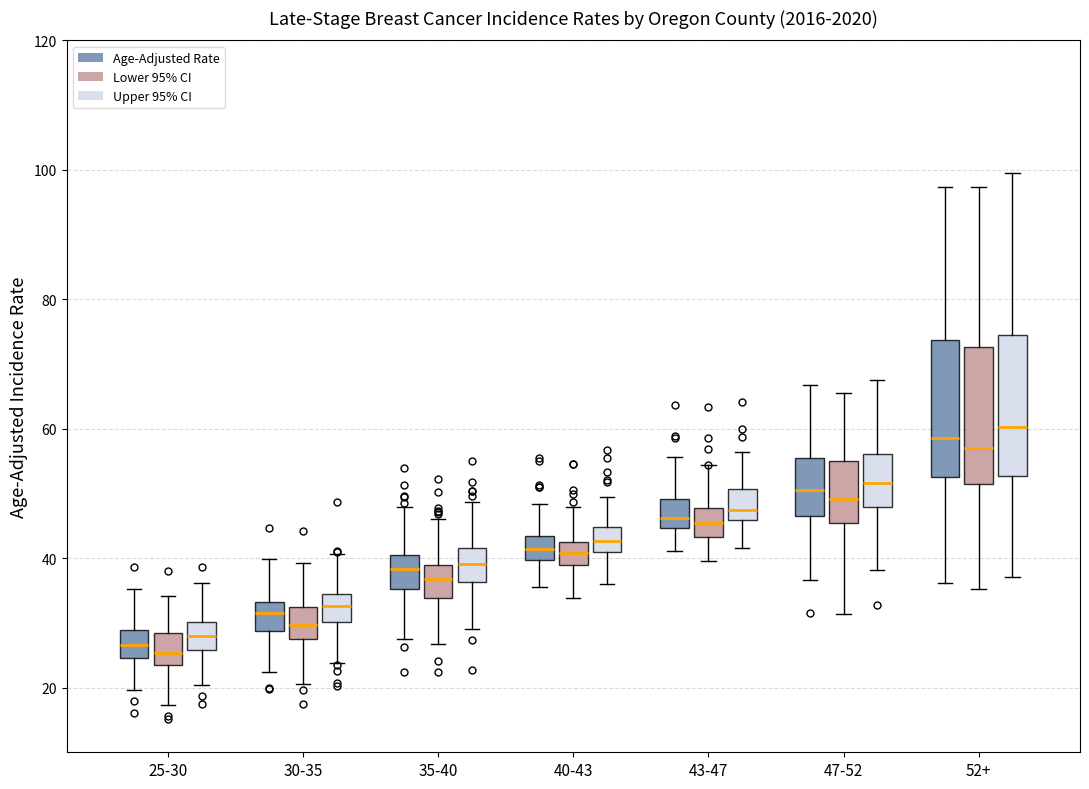

Where does the lower whisker of the box for 43-47 (Age-Adjusted Rate) end on the y-axis? The values are not printed on the chart, so give them approximately, as read against the axis.

42